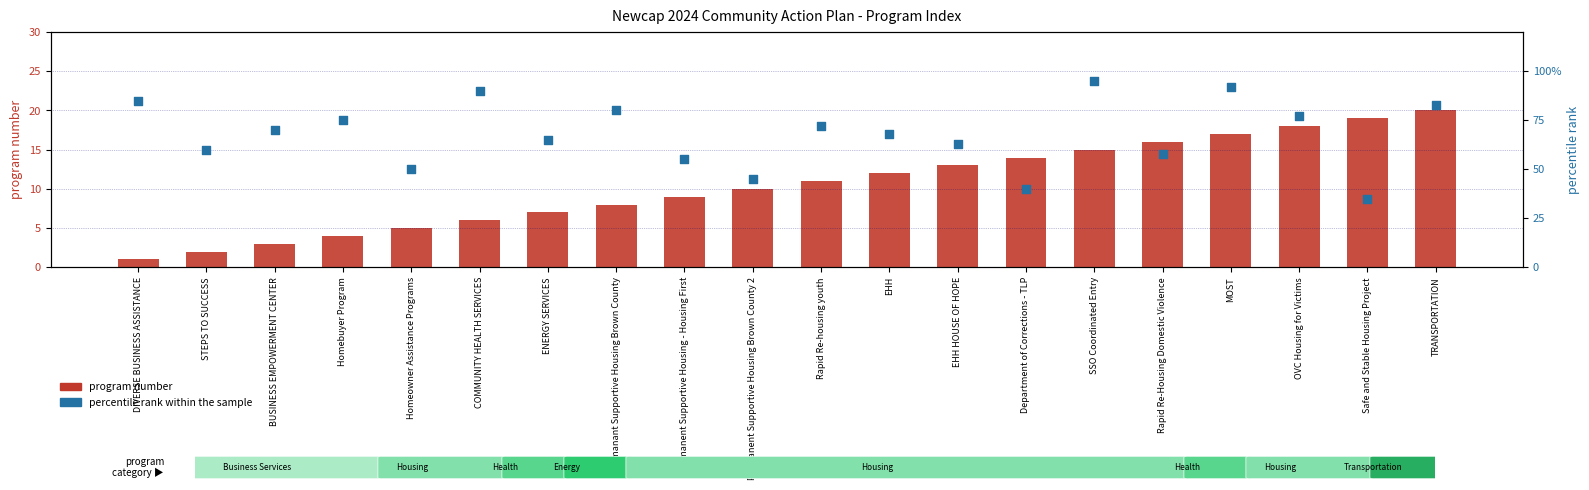

Is the value of program number at MOST greater than the value of percentile rank within the sample at TRANSPORTATION?

No